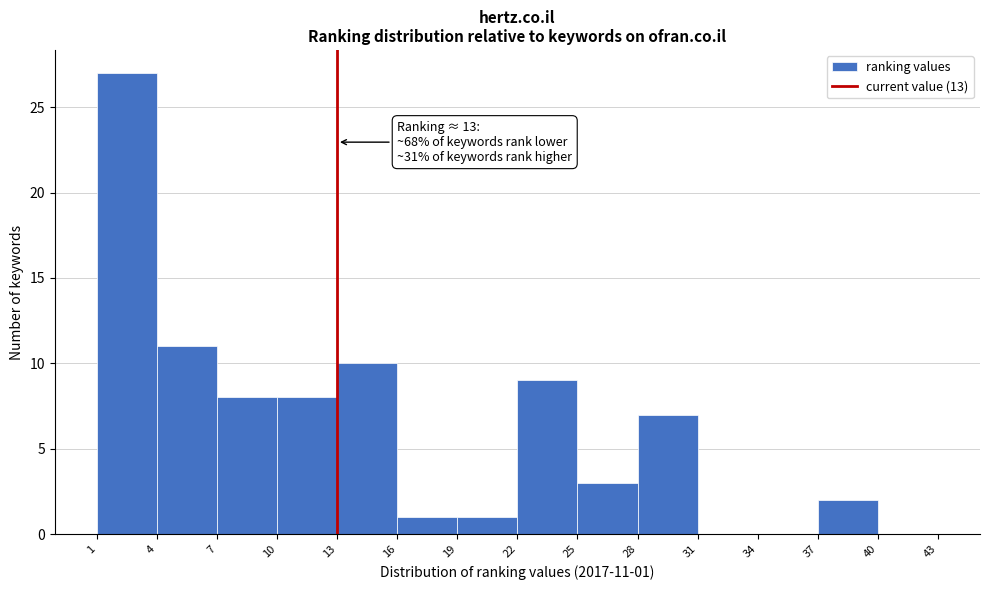

Which range on the x-axis has the tallest bar?

1 to 4